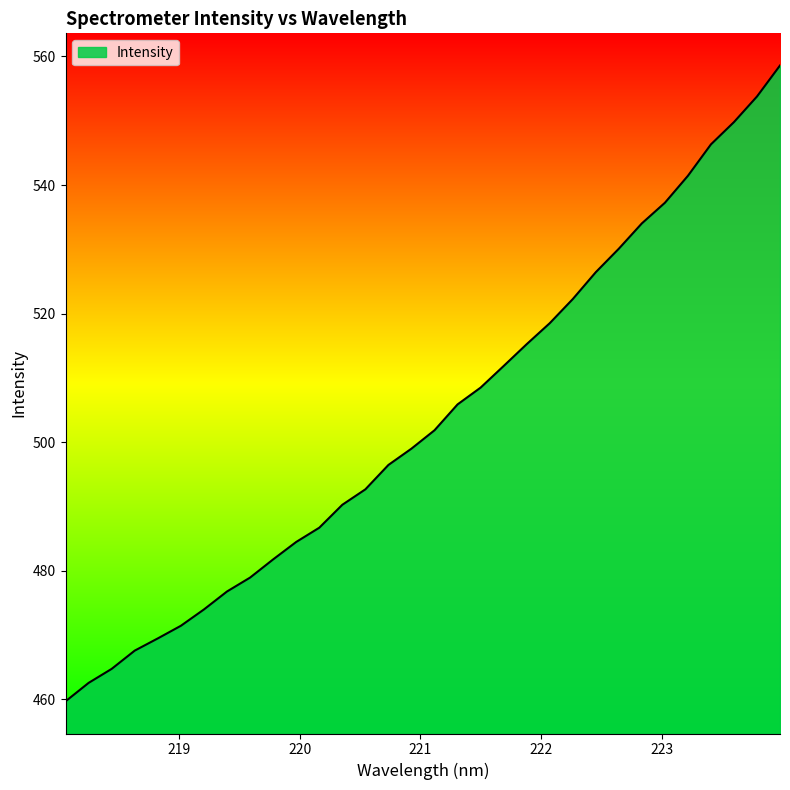

What is the minimum value shown in the chart?

459.7